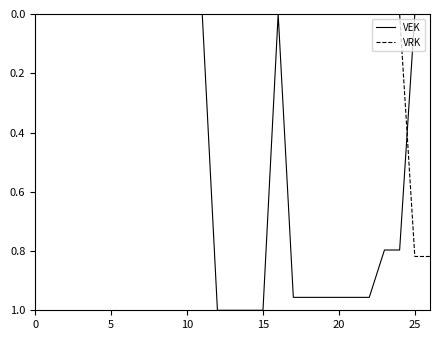

Does the chart display data point markers on the line(s)?

No